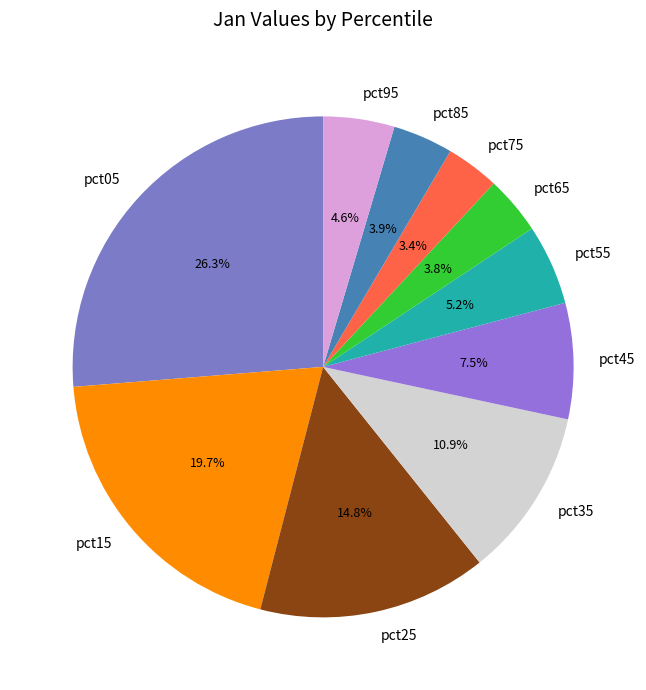

What is the largest slice in the pie chart?

pct05